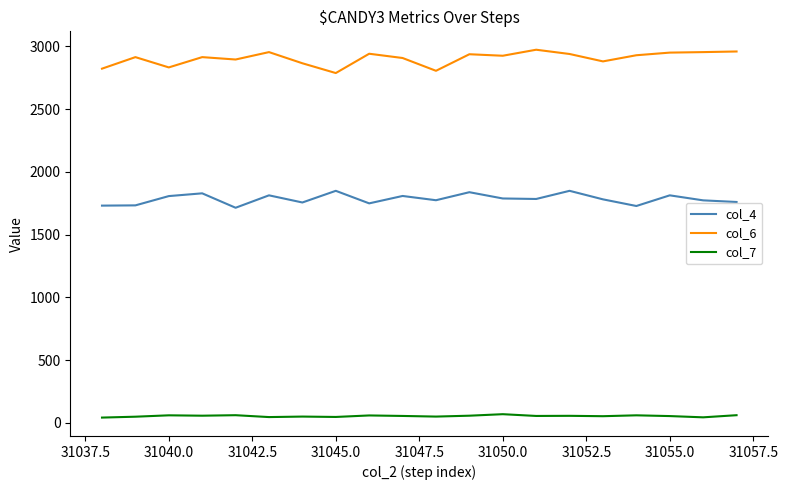

True or false: col_7 and col_6 intersect in this chart.

False